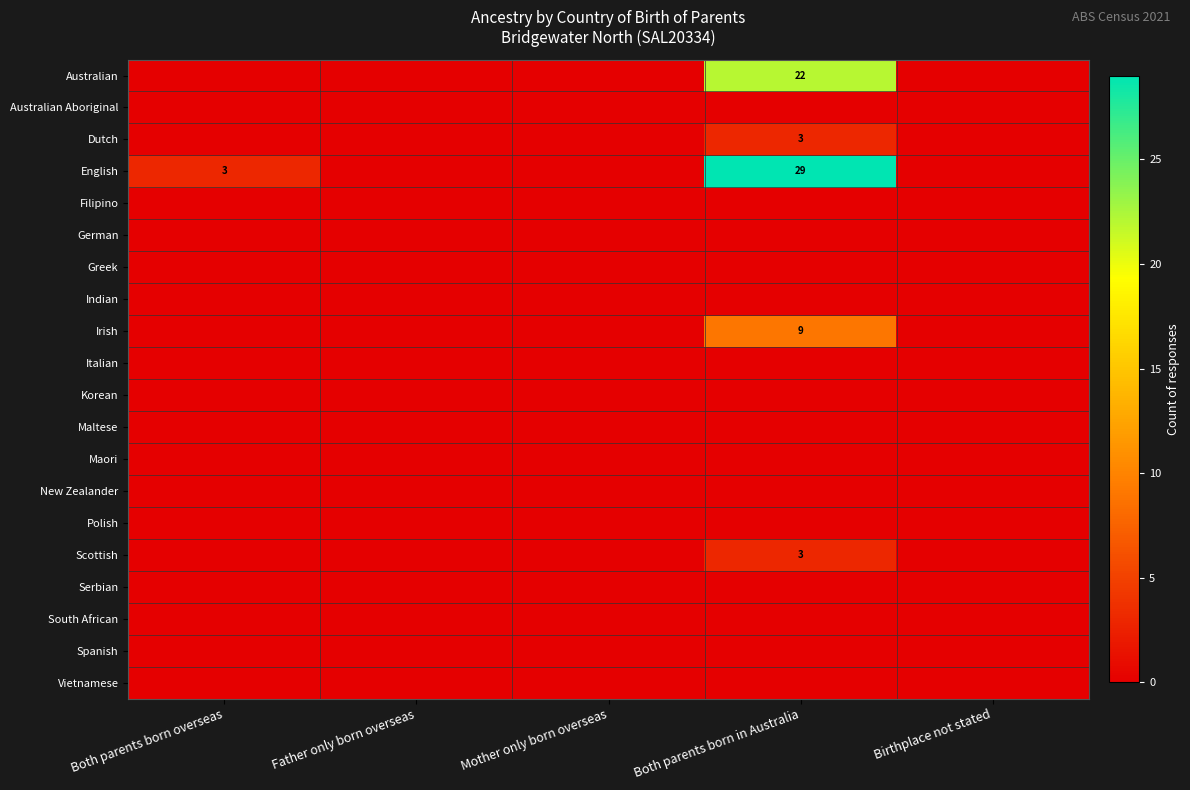

The value of Irish at Both parents born in Australia is 9. True or false?

True